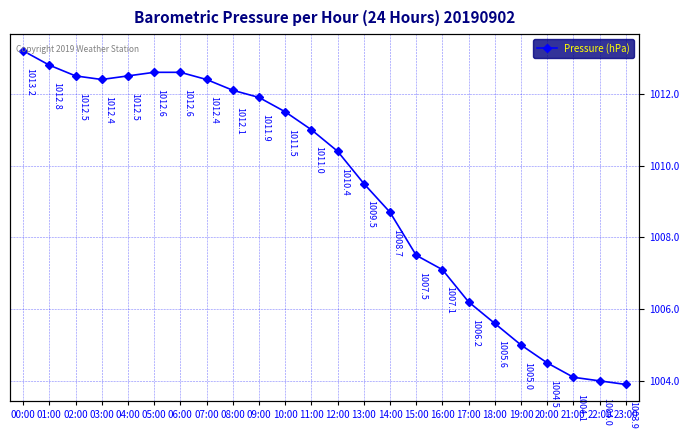

What is the value of the 19th point from the left?

1005.6